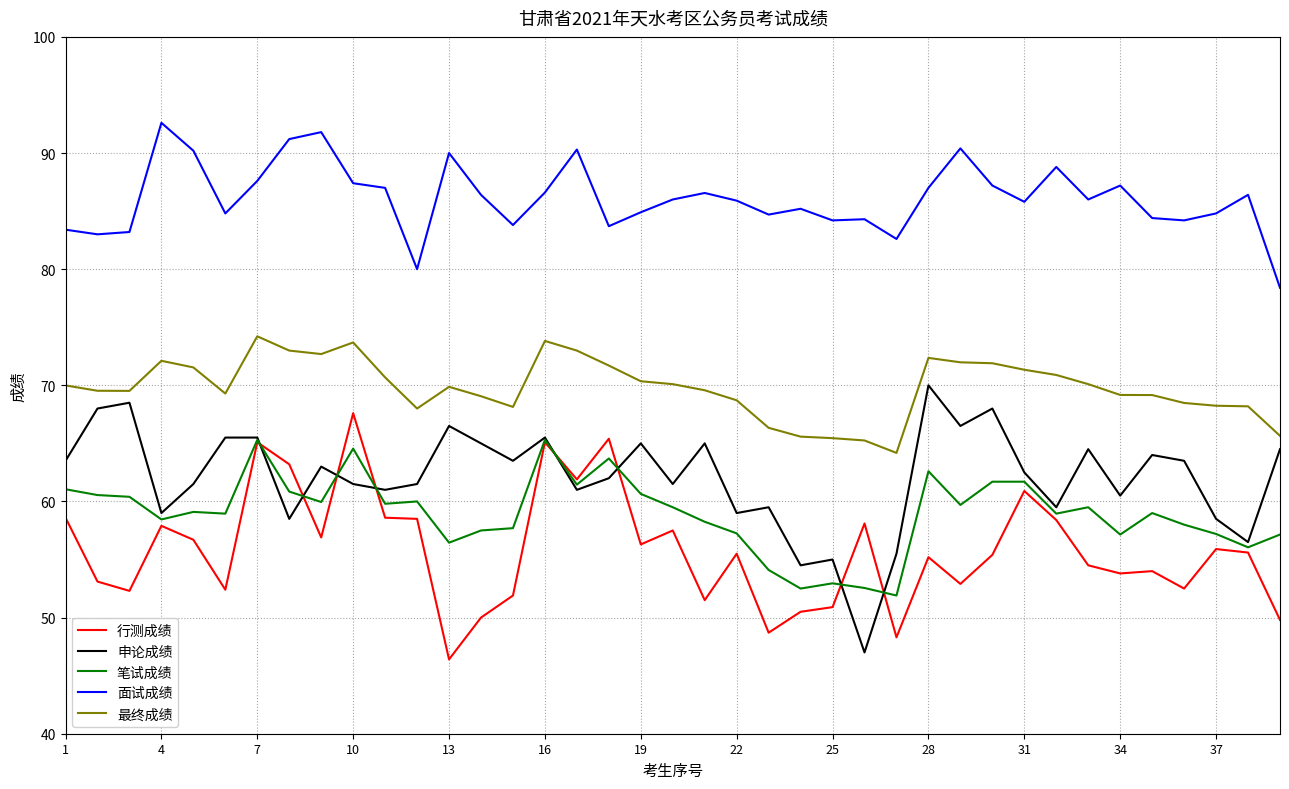

Does the chart have visible grid lines?

Yes